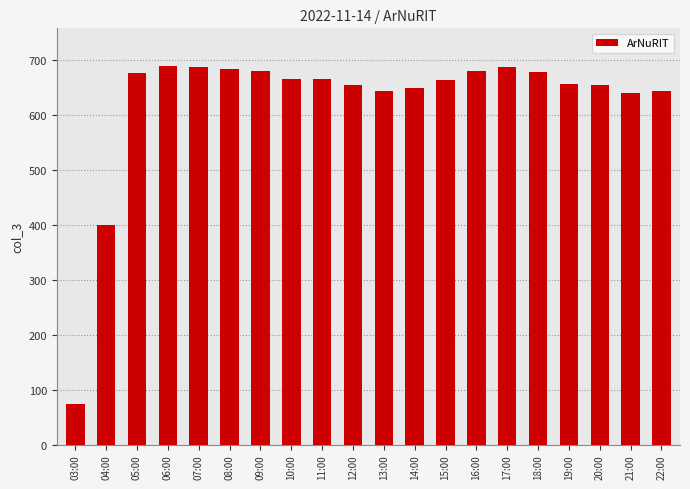

Is it true that the value at 04:00 is 400?

True